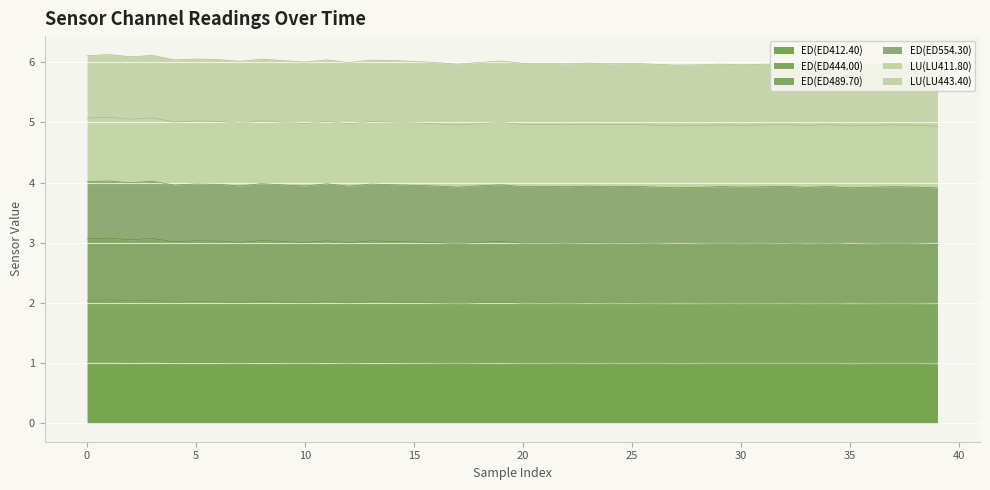

What is the lowest value of the ED(ED412.40) series?

1.0